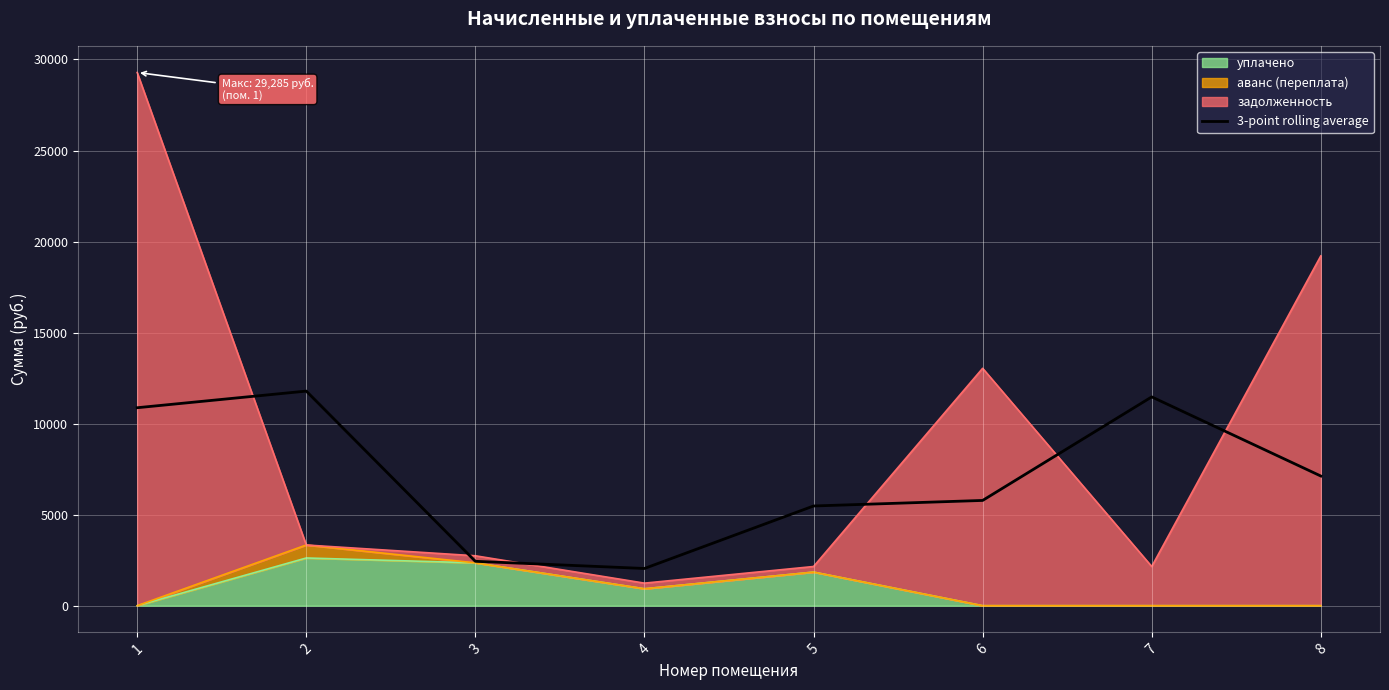

What is the sum of all values?

56985.4